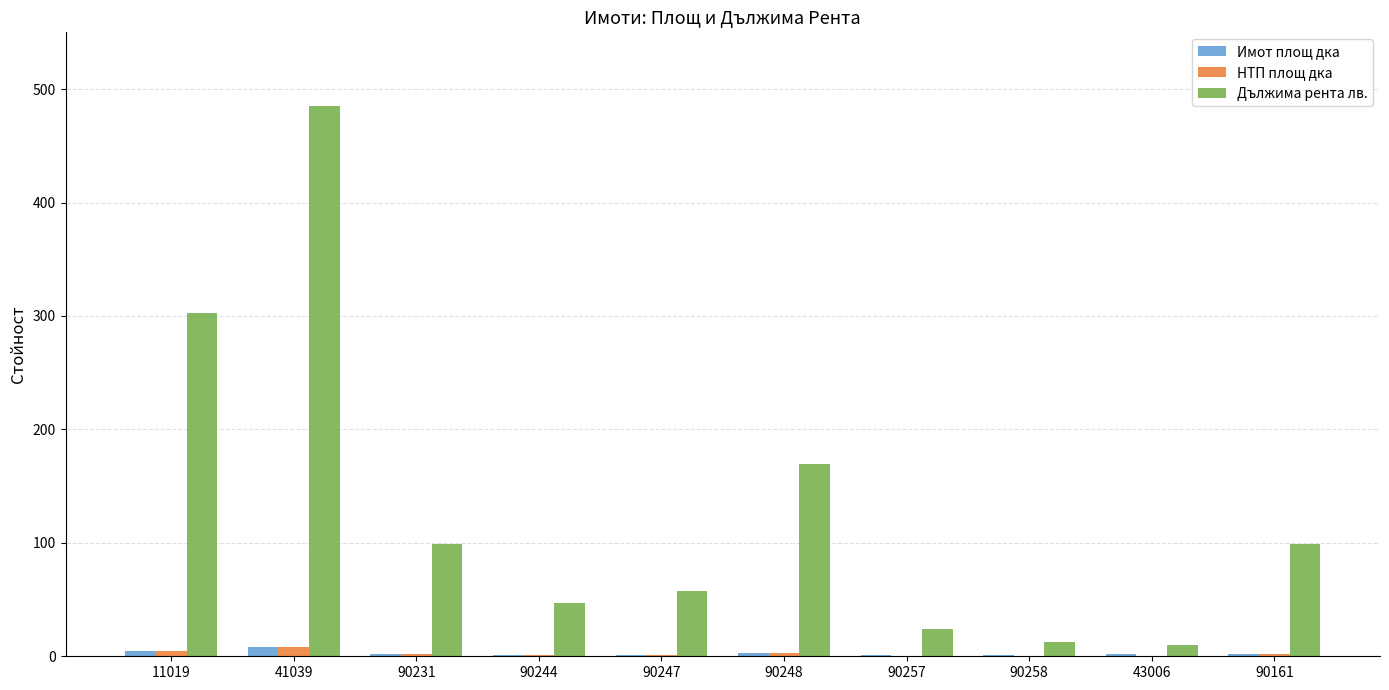

Where does the НТП площ дка series first go above 1?

11019